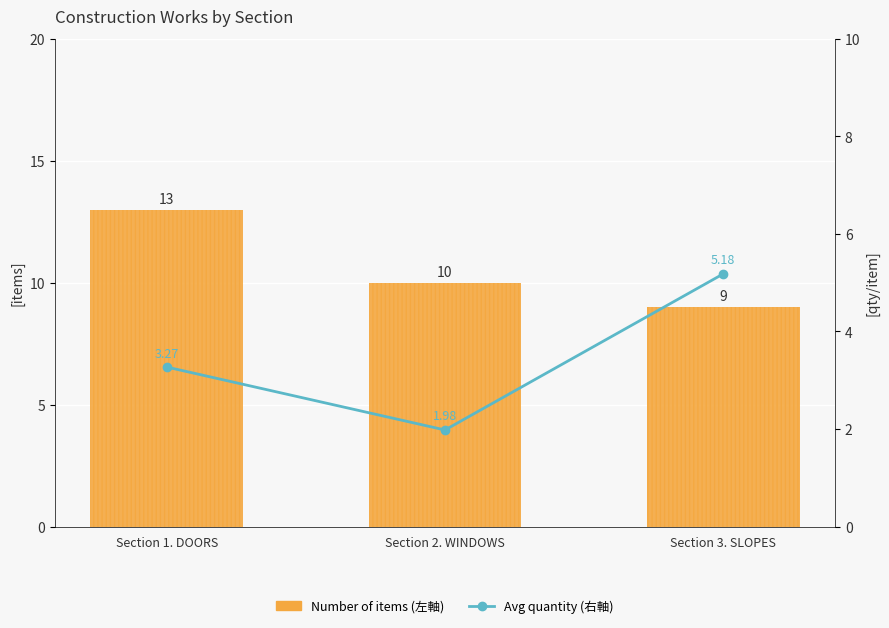

At which category is the sum across all series the highest?

Section 1. DOORS